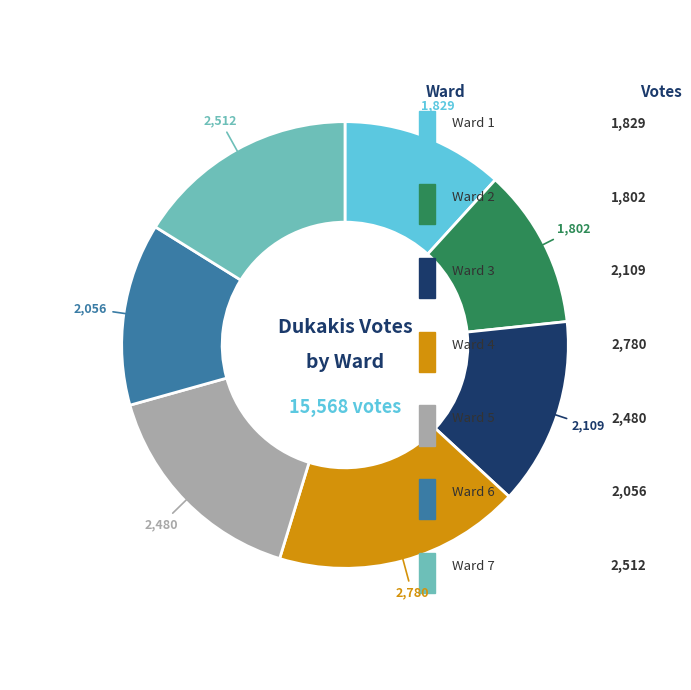

Does Ward 4 represent more than half of the total?

No